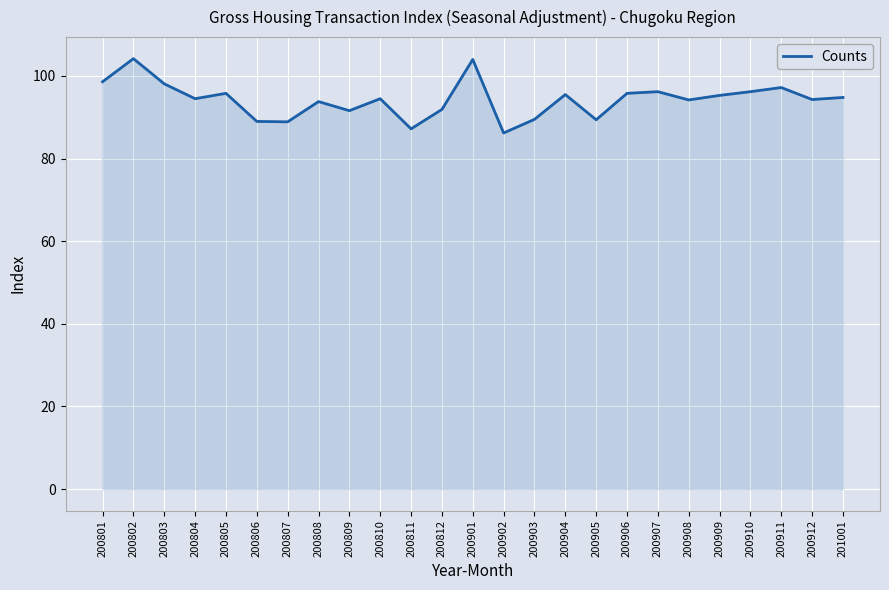

Count the number of data series in this chart.

1